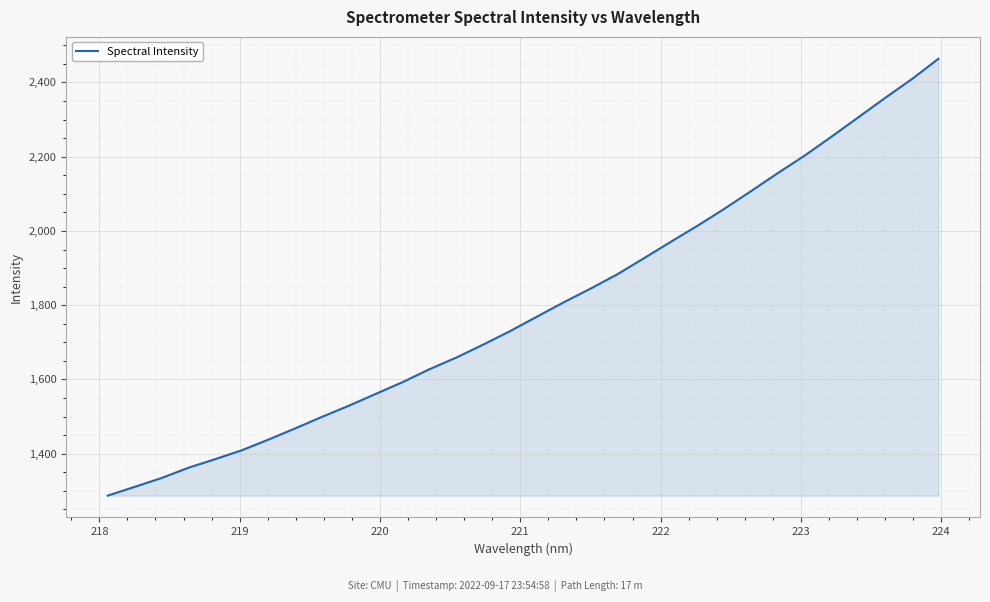

What is the difference between the second highest and second lowest values?

1098.2